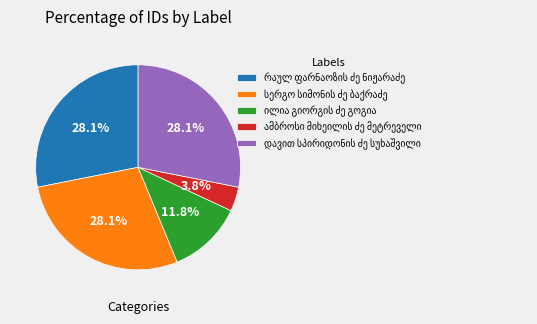

Is there a majority slice in this chart?

No